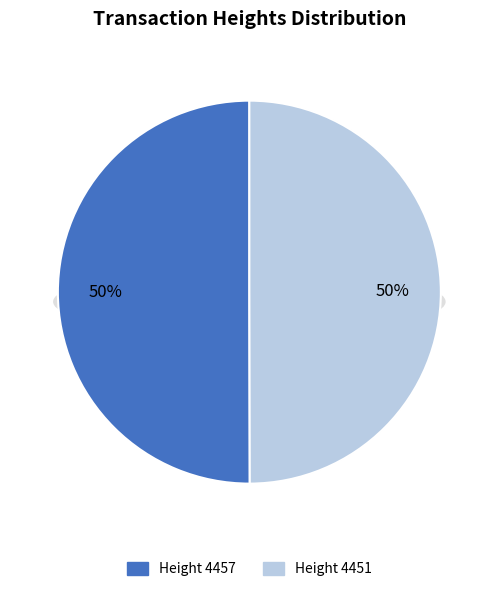

Rank the categories by value from highest to lowest.

4457, 4451